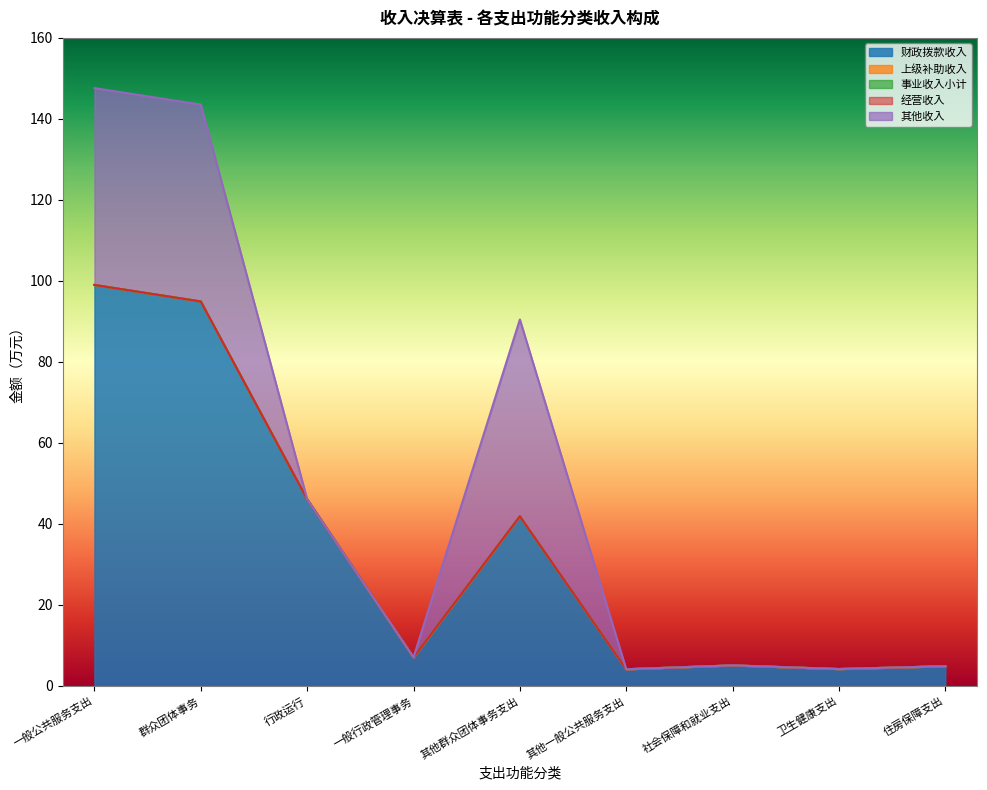

True or false: 上级补助收入 has more than 2 points higher than both neighbors.

False